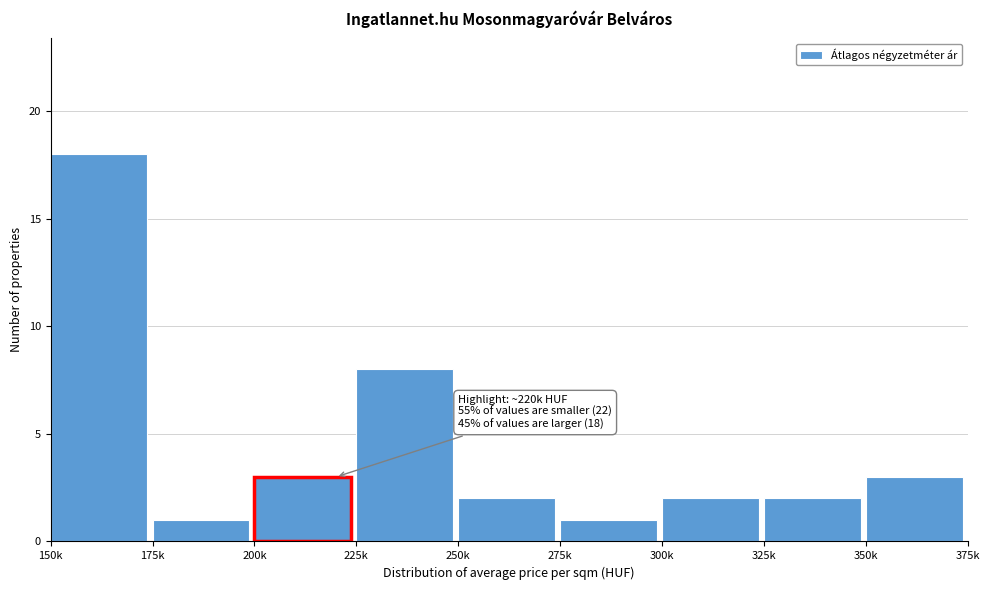

Reading right to left, extract all data points from this chart.

350k=3	325k=2	300k=2	275k=1	250k=2	225k=8	200k=3	175k=1	150k=18